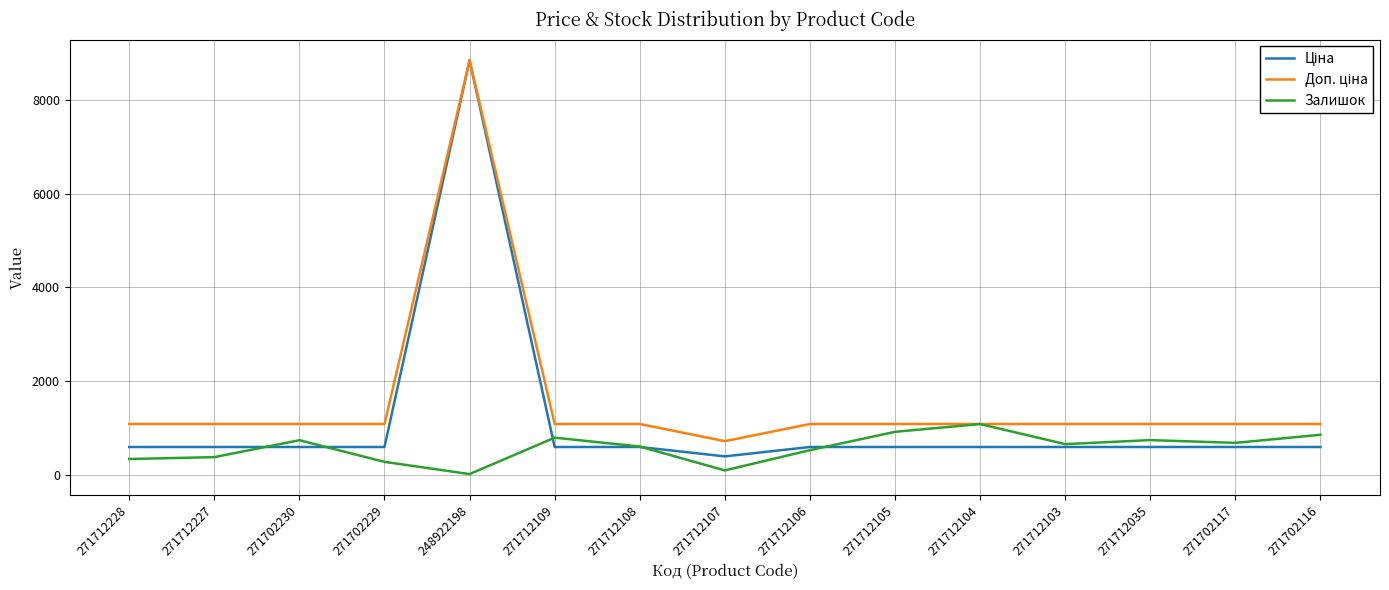

What is the total value across all series at 271702230?

2406.6